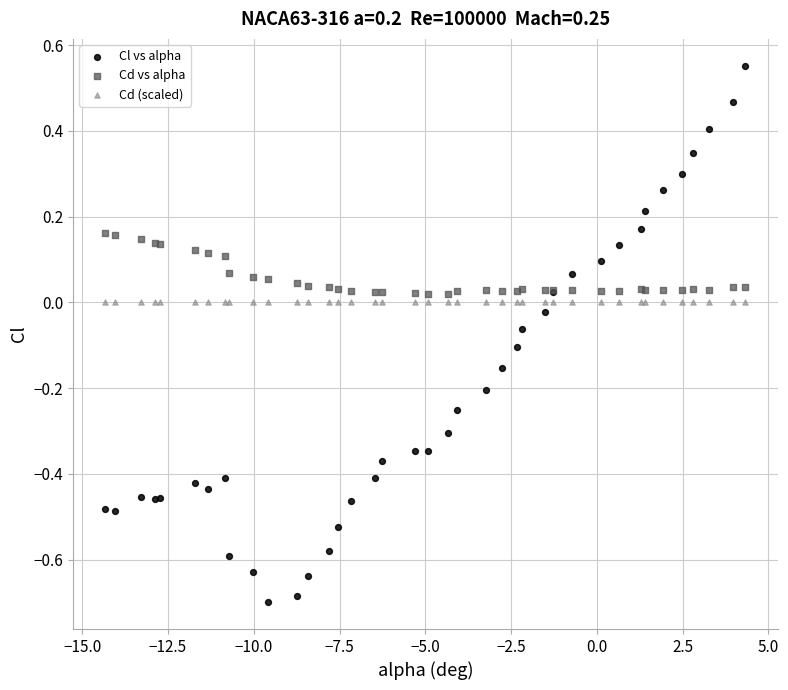

Which series reaches the maximum Y coordinate?

Cl vs alpha